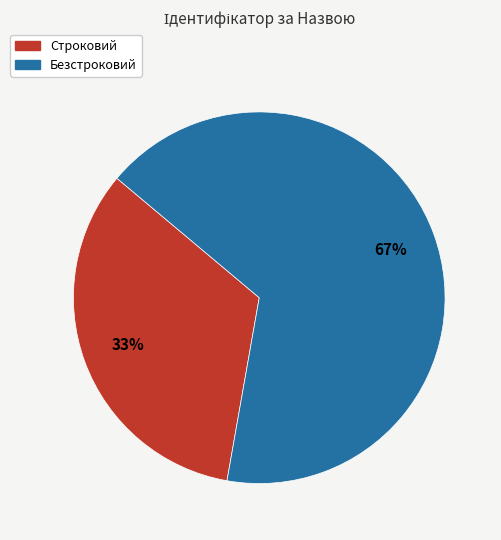

What is the largest slice in the pie chart?

Безстроковий